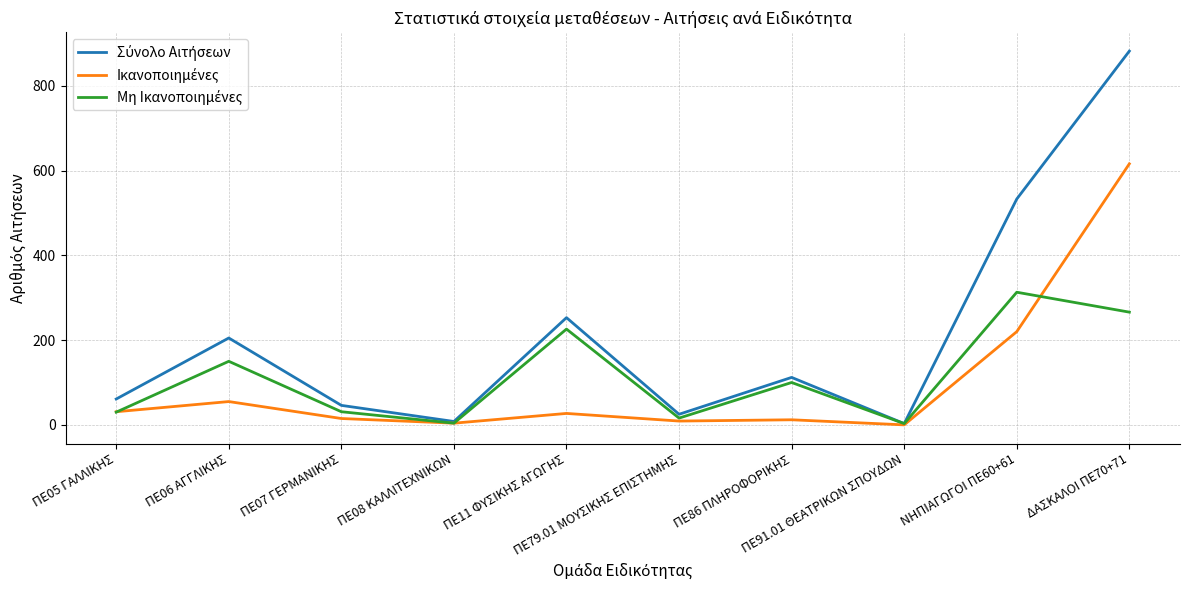

At which category is the sum across all series the highest?

ΔΑΣΚΑΛΟΙ ΠΕ70+71